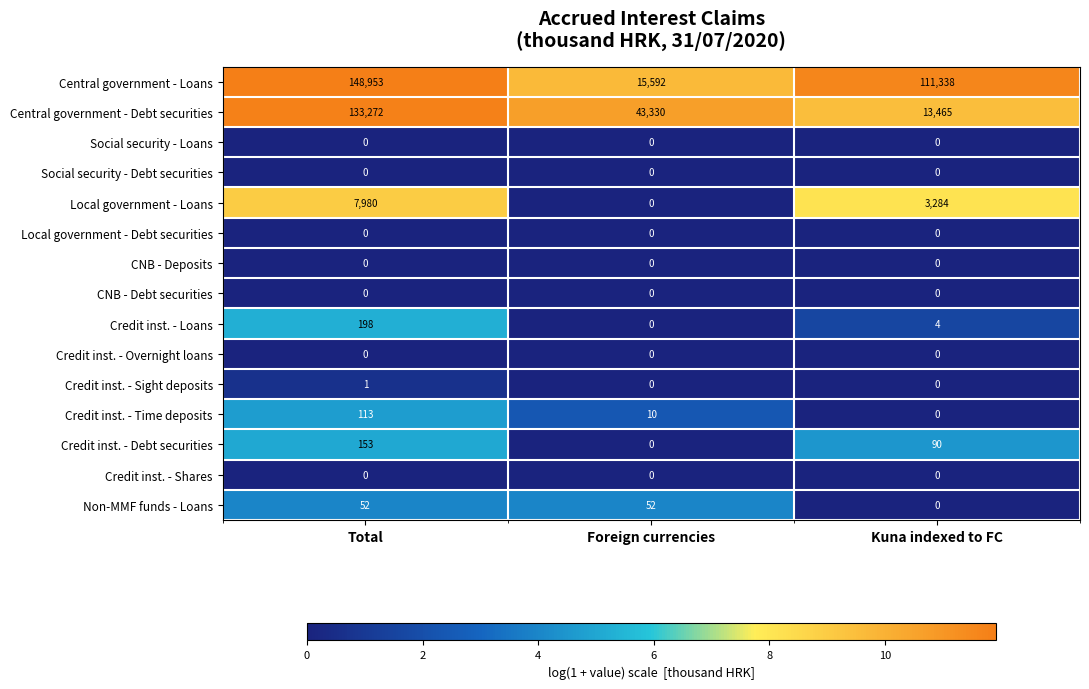

Where does the Credit inst. - Loans series first go above 4?

Total